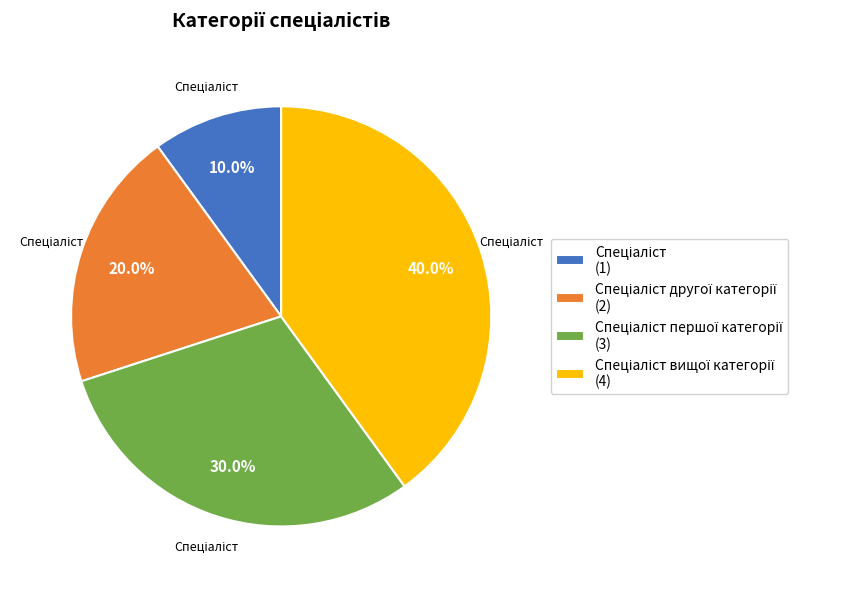

Does any single category account for the majority?

No